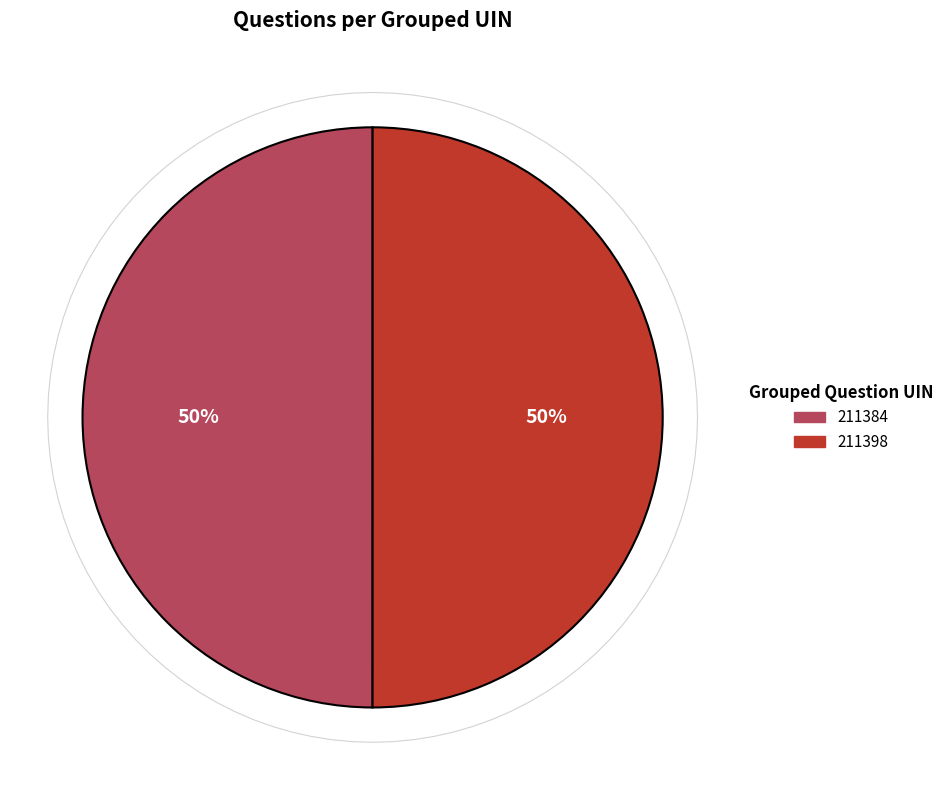

What percentage is the 211384 slice, to the nearest percent?

50%